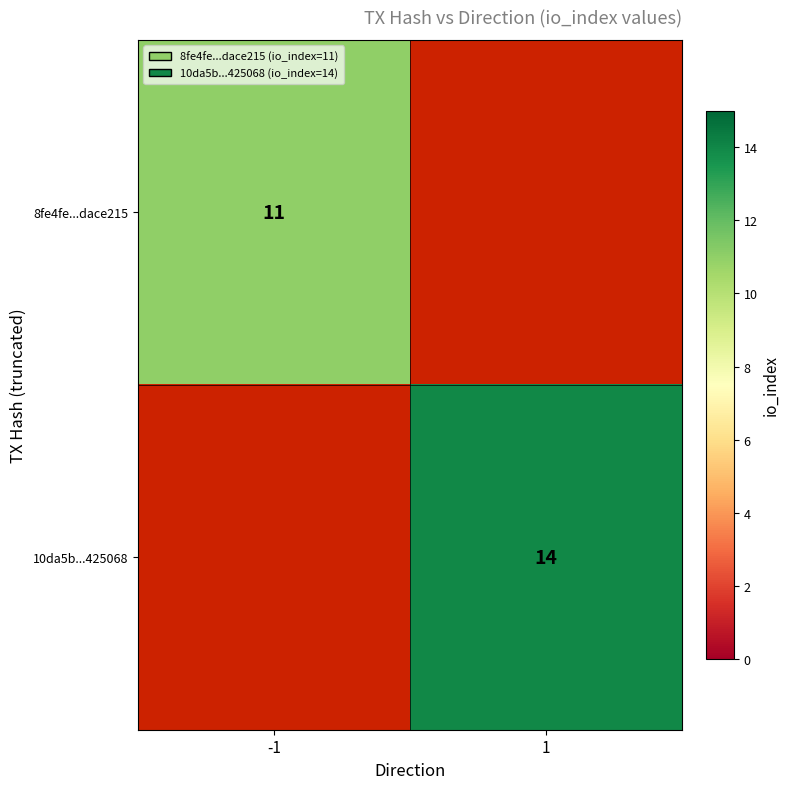

Is the value of 10da5b...425068 at 1 greater than the value of 8fe4fe...dace215 at -1?

Yes